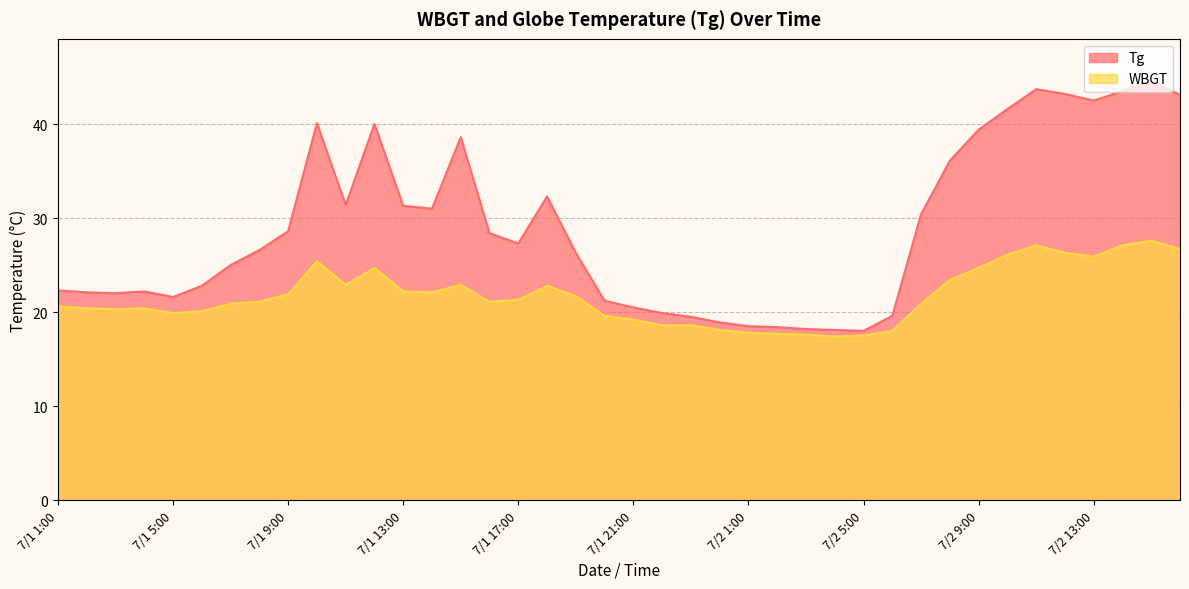

How many data points in Tg are above 27?

20